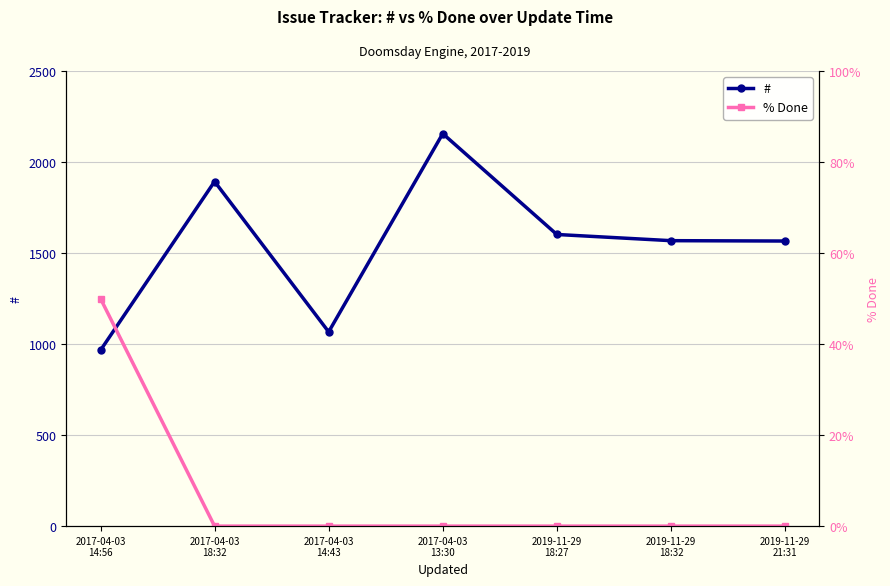

True or false: % Done and # cross at least once.

False